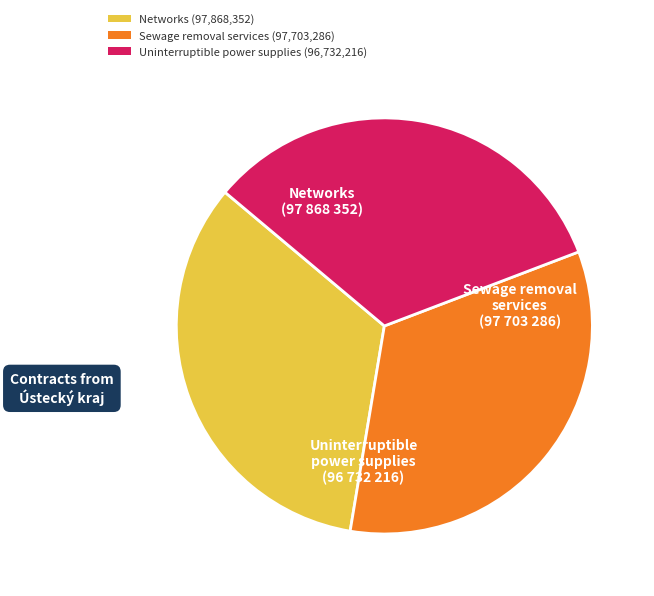

Is there a majority slice in this chart?

No